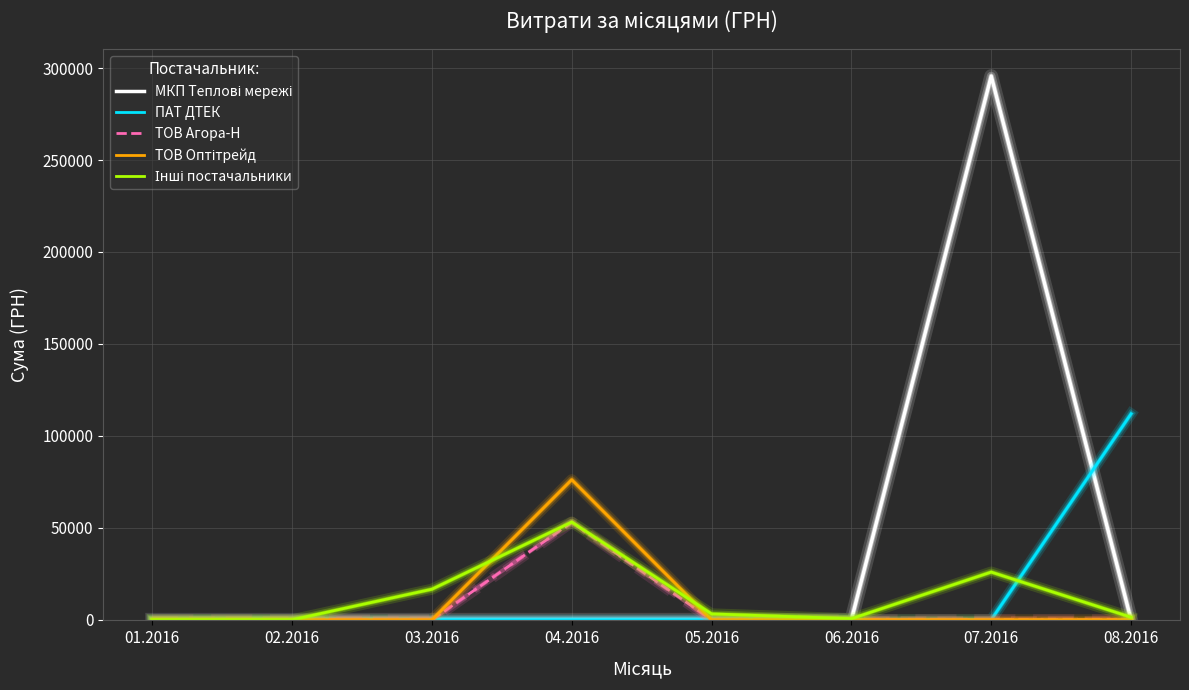

The value of ТОВ Агора-Н at 08.2016 is -31893.1. True or false?

False